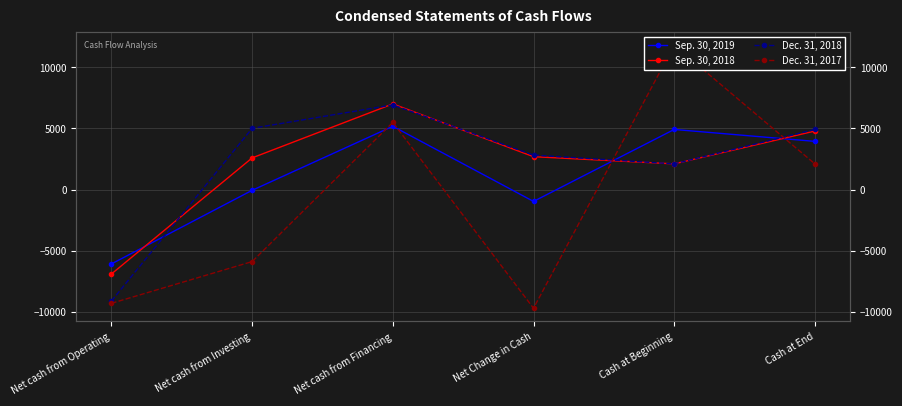

Reading right to left, transcribe all the data shown in this chart.

Sep. 30, 2019: Cash at End=3945	Cash at Beginning=4920	Net Change in Cash=-975	Net cash from Financing=5181	Net cash from Investing=-64	Net cash from Operating=-6092
Sep. 30, 2018: Cash at End=4791	Cash at Beginning=2101	Net Change in Cash=2690	Net cash from Financing=7014	Net cash from Investing=2592	Net cash from Operating=-6916
Dec. 31, 2018: Cash at End=4920	Cash at Beginning=2101	Net Change in Cash=2819	Net cash from Financing=6932	Net cash from Investing=5016	Net cash from Operating=-9129
Dec. 31, 2017: Cash at End=2101	Cash at Beginning=11826	Net Change in Cash=-9725	Net cash from Financing=5498	Net cash from Investing=-5902	Net cash from Operating=-9321